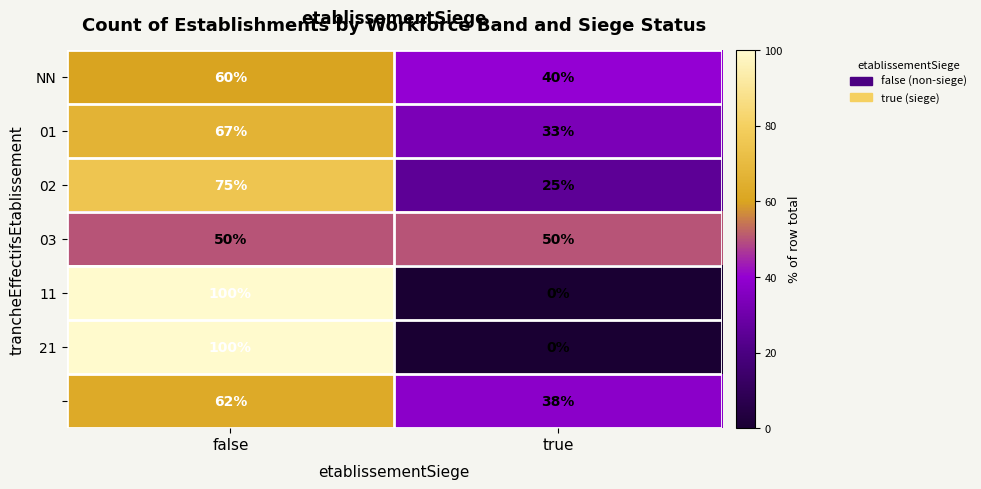

What is the total value across all series at false?

514